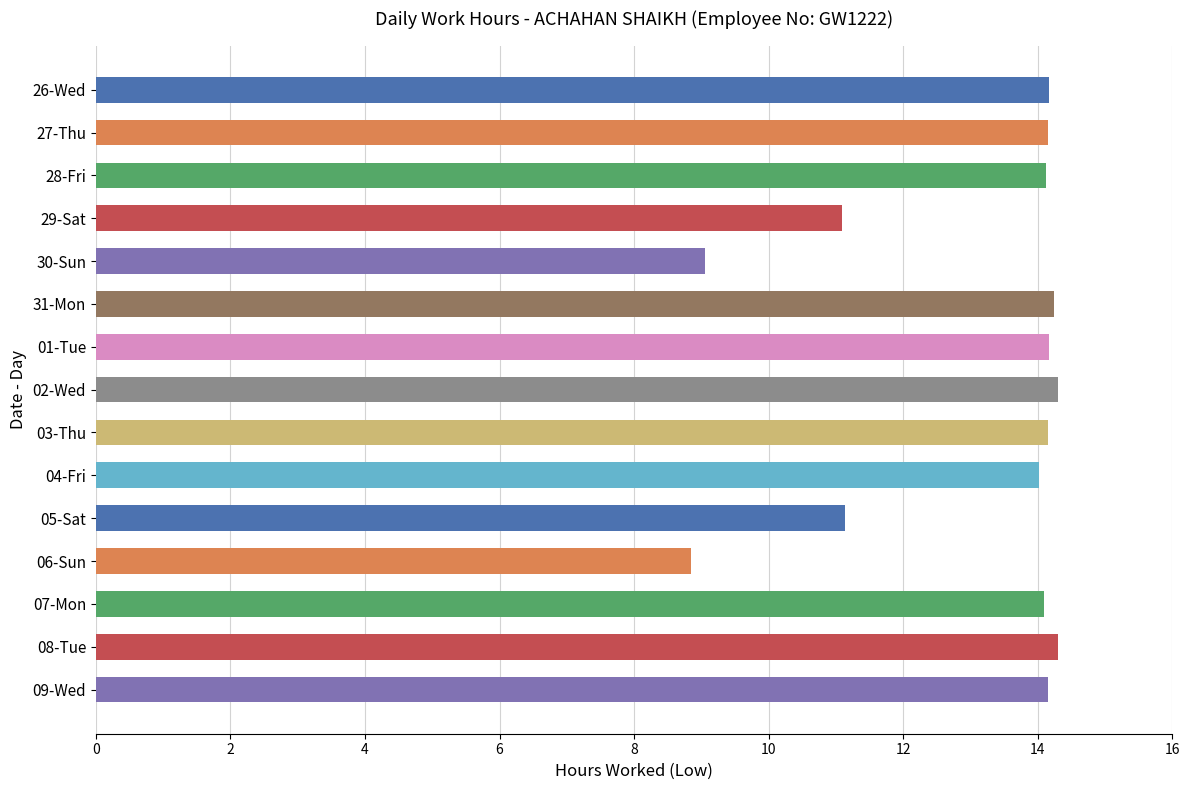

What is the label of the 14th bar from the bottom?

27-Thu